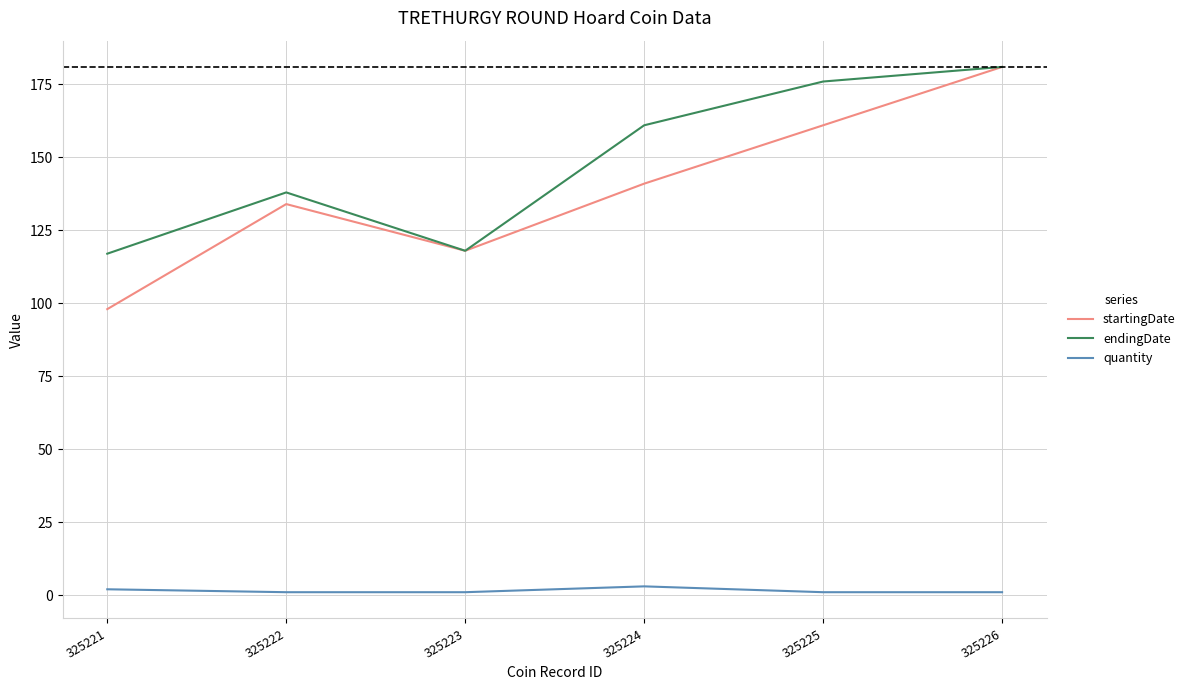

True or false: endingDate and quantity intersect in this chart.

False